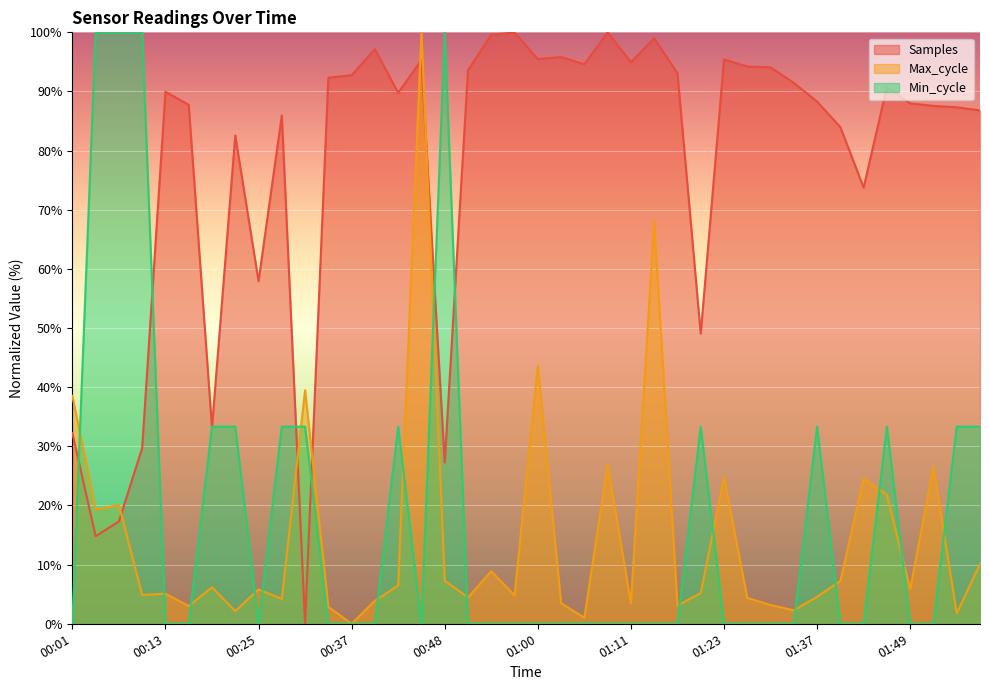

What is the greatest value displayed?

100.0